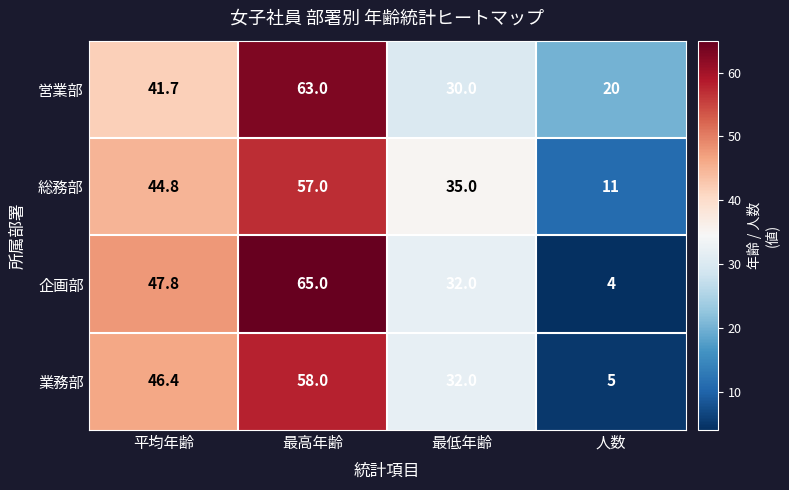

Reading left to right, what are all the values shown in this chart?

営業部: 平均年齢=41.7	最高年齢=63.0	最低年齢=30.0	人数=20.0
総務部: 平均年齢=44.8	最高年齢=57.0	最低年齢=35.0	人数=11.0
企画部: 平均年齢=47.8	最高年齢=65.0	最低年齢=32.0	人数=4.0
業務部: 平均年齢=46.4	最高年齢=58.0	最低年齢=32.0	人数=5.0